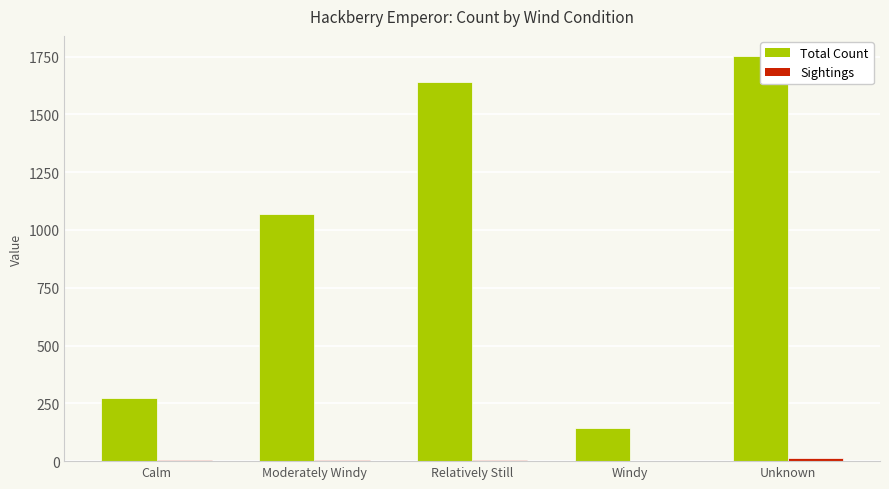

What is the maximum value for Total Count?

1752